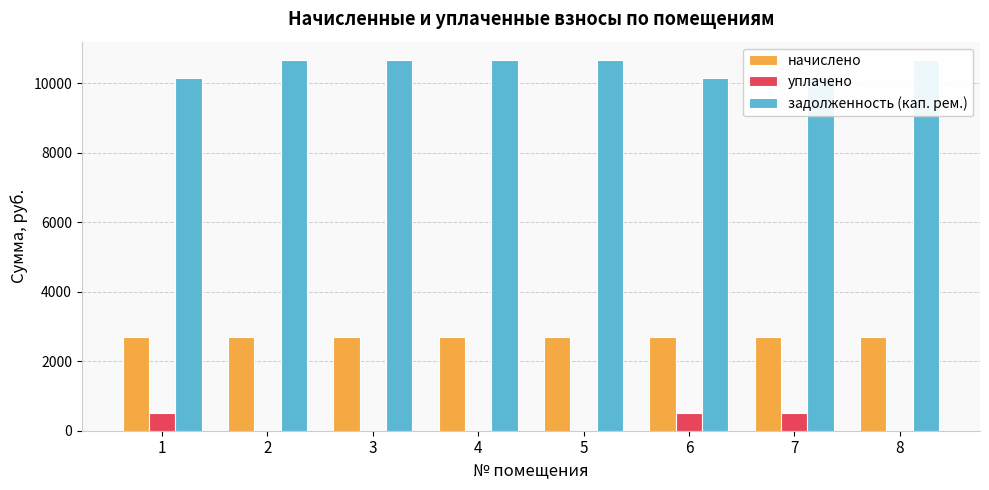

True or false: уплачено has a value of -191.1 at 2.

False